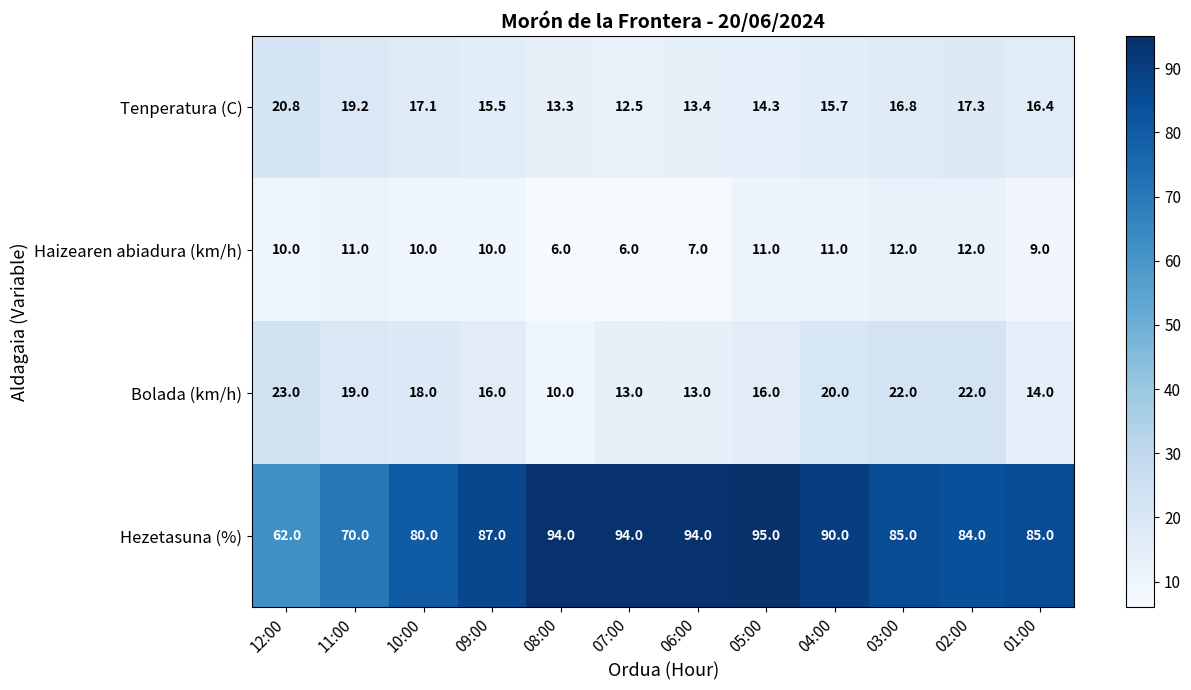

Is it true that Hezetasuna (%) equals 96.5 at 11:00?

False